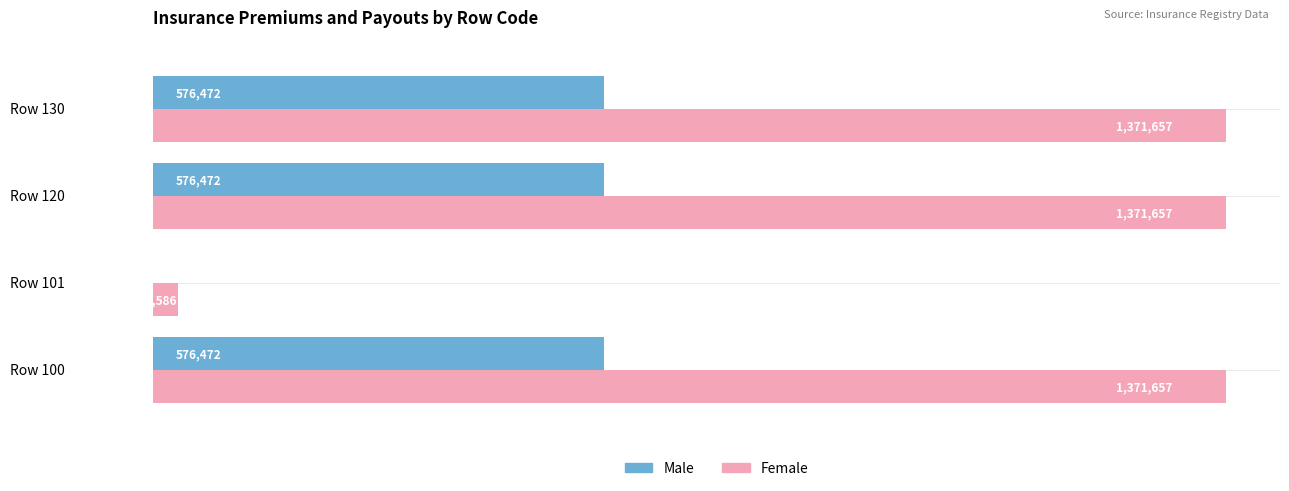

What is the lowest value of the Female series?

31586.4